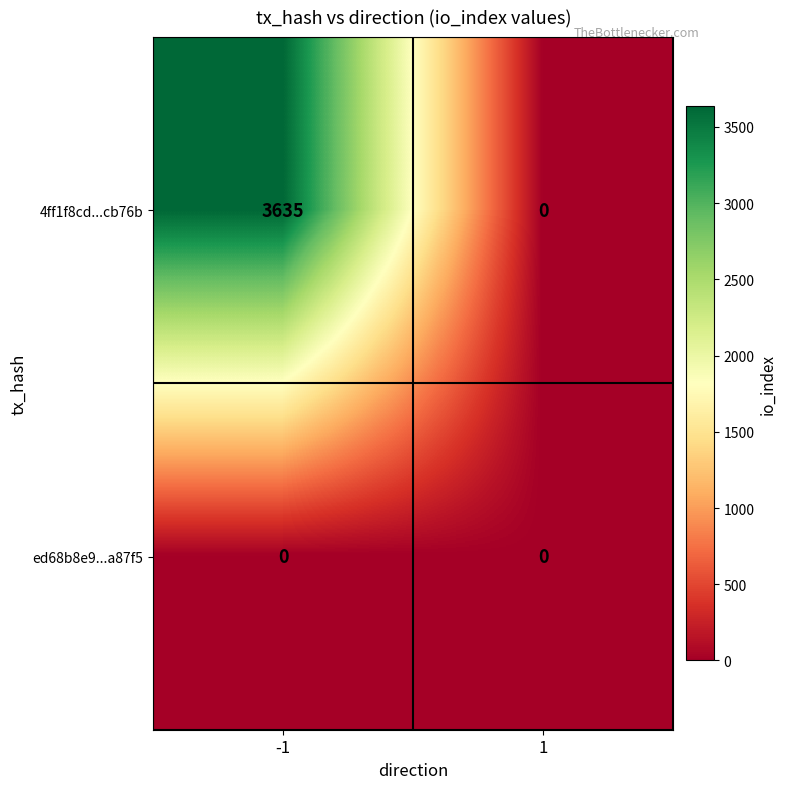

Which series has the widest spread of values?

4ff1f8cd...cb76b